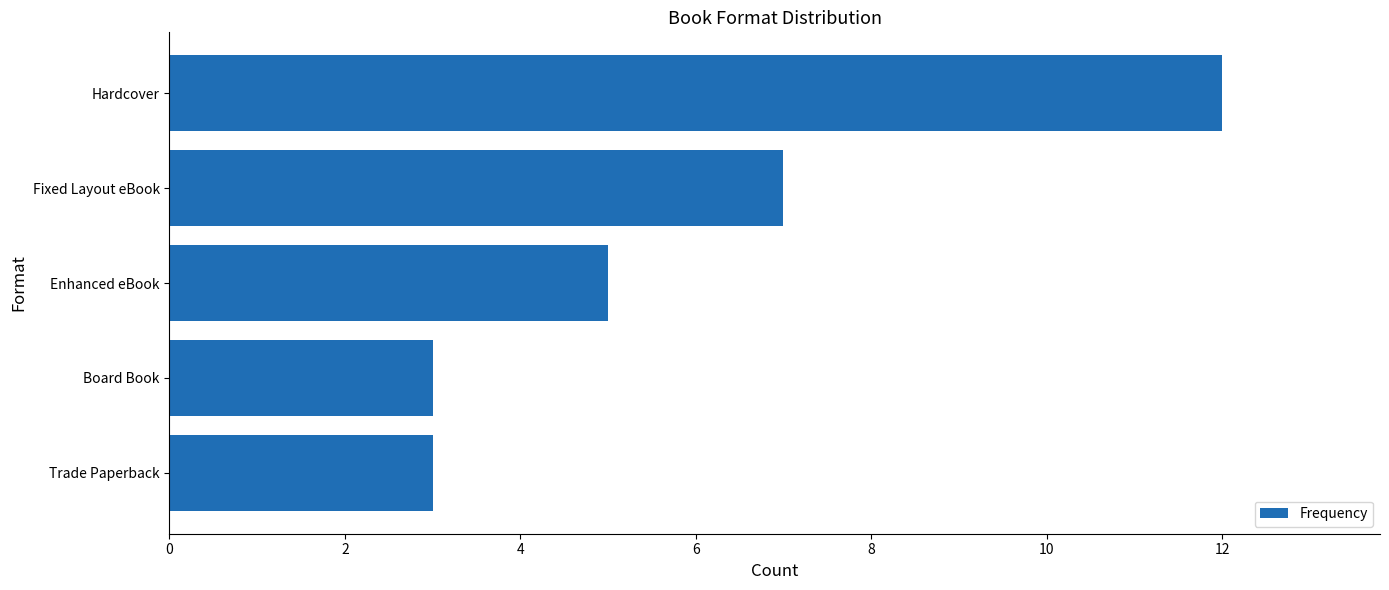

What is the sum of the values at Enhanced eBook and Board Book?

8